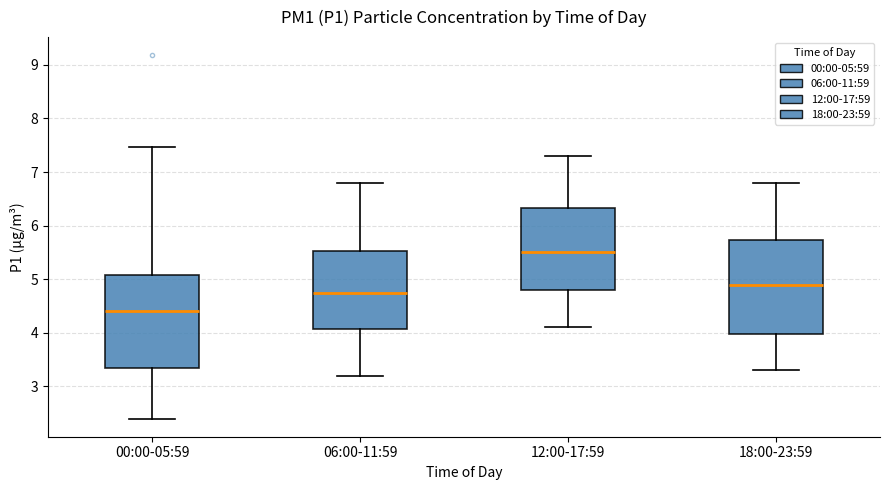

Reading left to right, read every box against the y-axis: the position of its median line, the range the box covers, and the ends of its whiskers. The values are not printed on the chart, so give them approximately, as read against the axis.

00:00-05:59: median 4.4, box 3.3 to 5.1, whiskers 2.4 to 7.5
06:00-11:59: median 4.8, box 4.1 to 5.5, whiskers 3.2 to 6.8
12:00-17:59: median 5.5, box 4.8 to 6.3, whiskers 4.1 to 7.3
18:00-23:59: median 4.9, box 4.0 to 5.7, whiskers 3.3 to 6.8